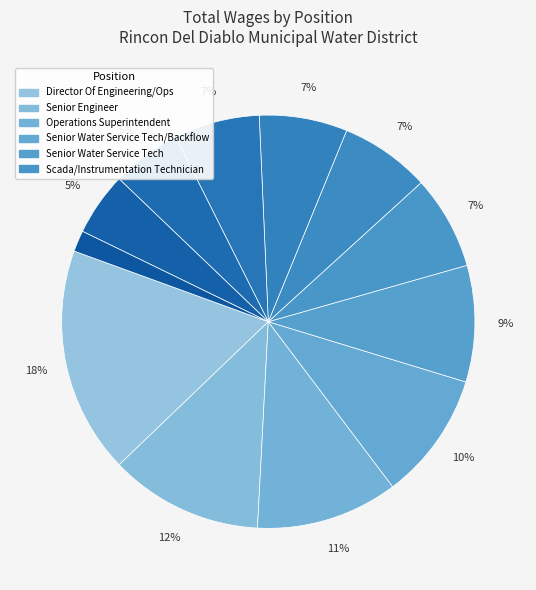

How many segments does this pie chart have?

12